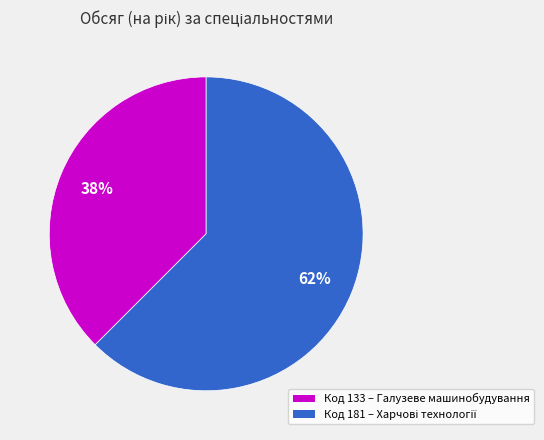

Is there any slice that represents more than half of the pie?

Yes